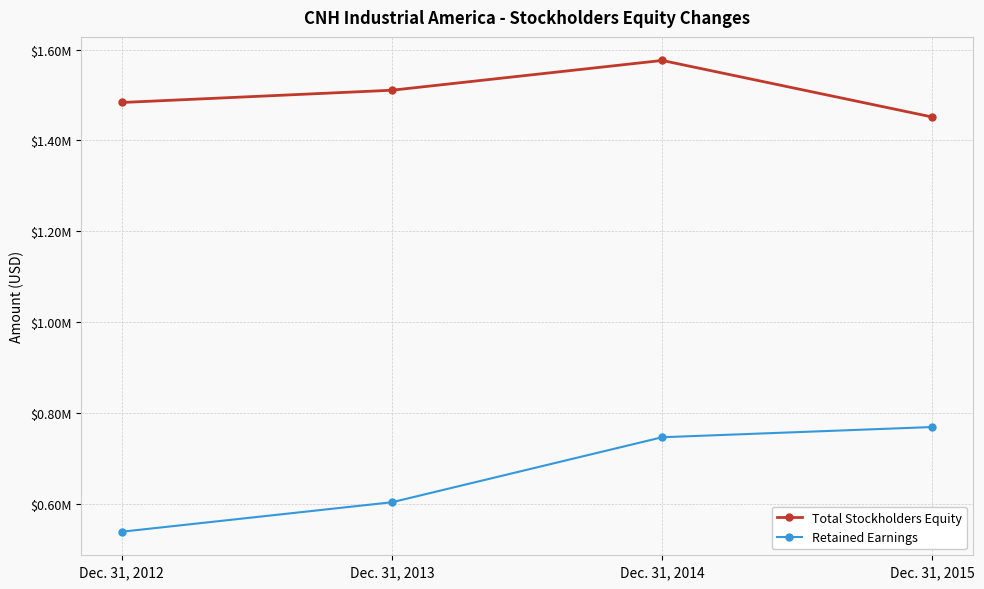

True or false: Retained Earnings and Total Stockholders Equity cross at least once.

False